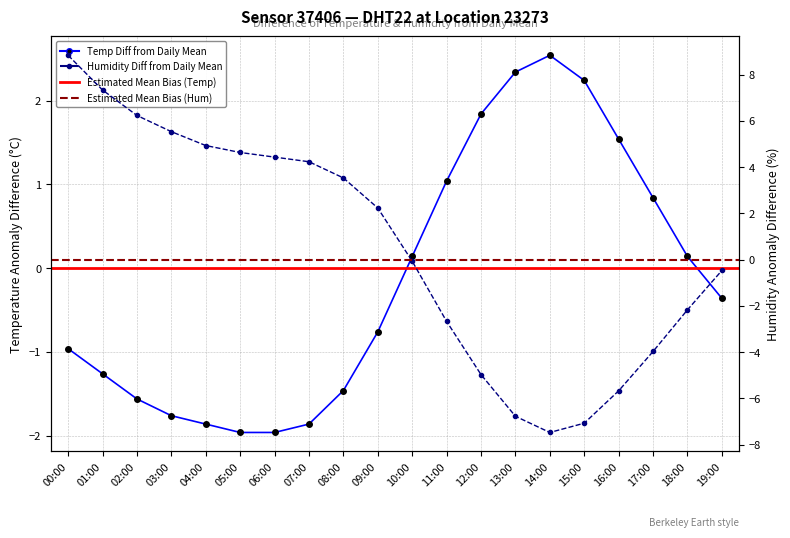

Which series changed the most between 09:00 and 13:00?

humidity